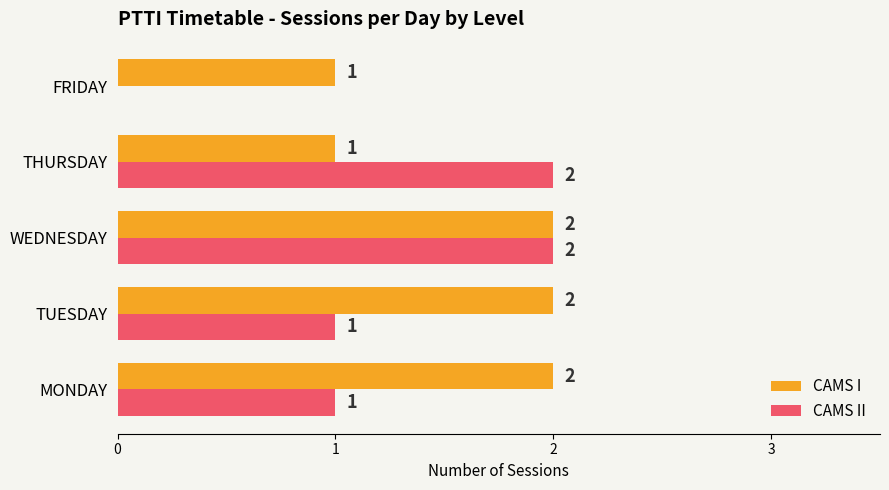

How many CAMS II values are between 1 and 2?

4